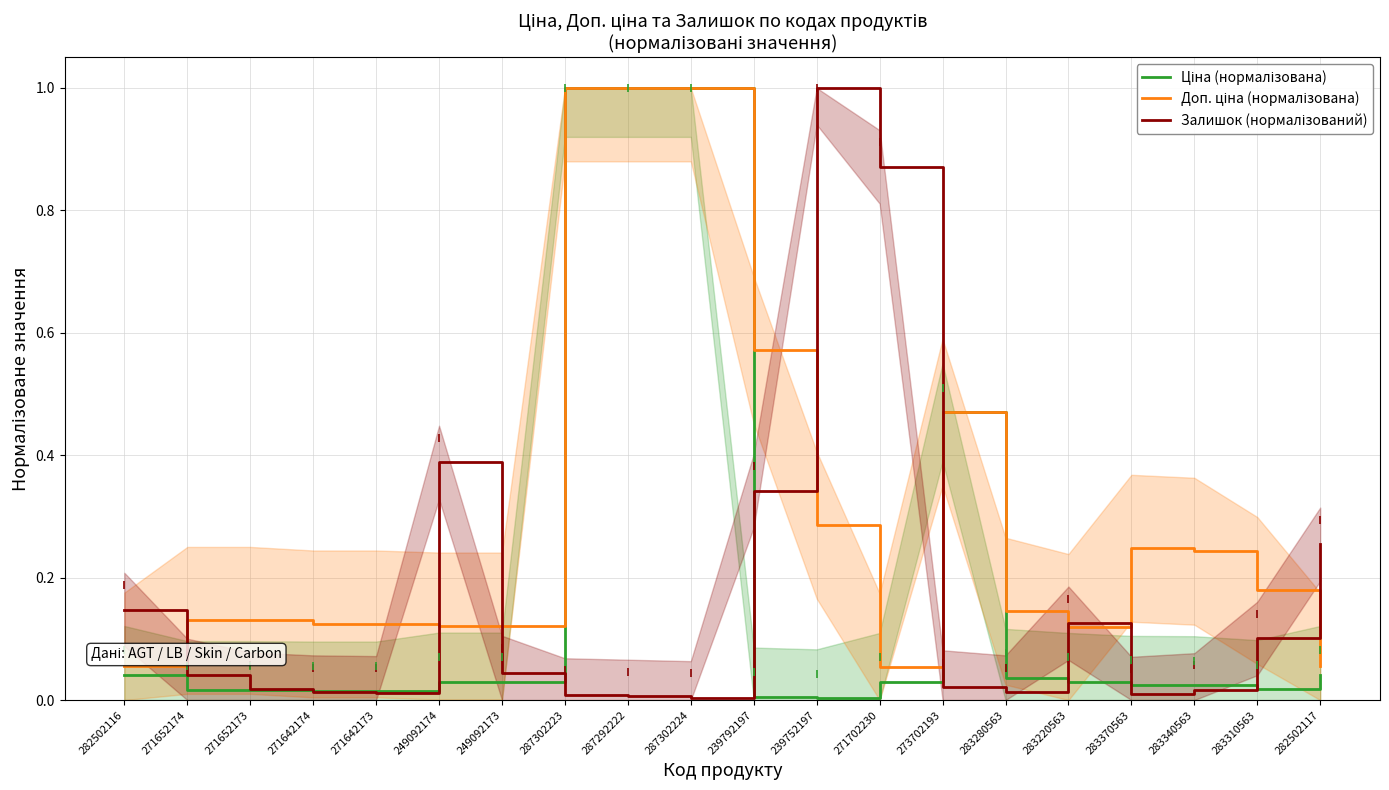

What position from the left is 287302224?

10